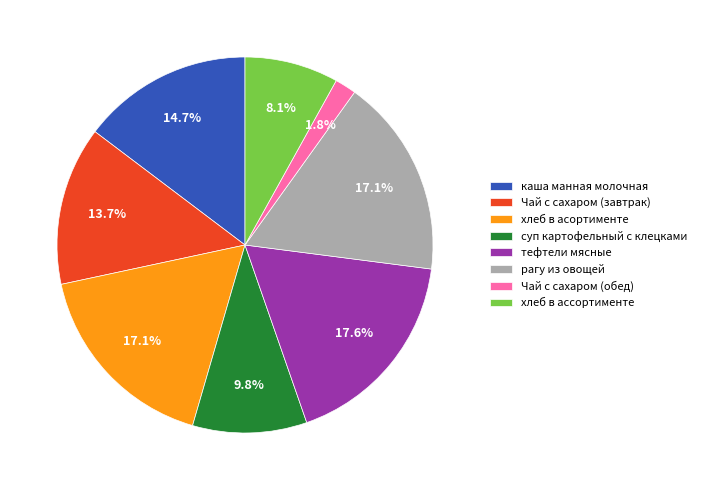

Which category has the smallest portion of the pie?

Чай с сахаром (обед)